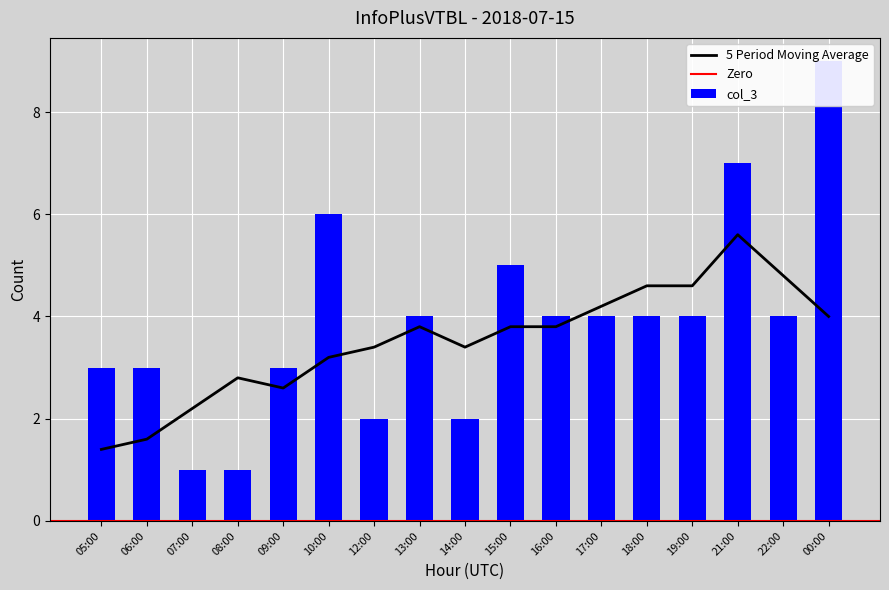

Rank the categories by value from highest to lowest.

00:00, 21:00, 10:00, 15:00, 13:00, 16:00, 17:00, 18:00, 19:00, 22:00, 05:00, 06:00, 09:00, 12:00, 14:00, 07:00, 08:00